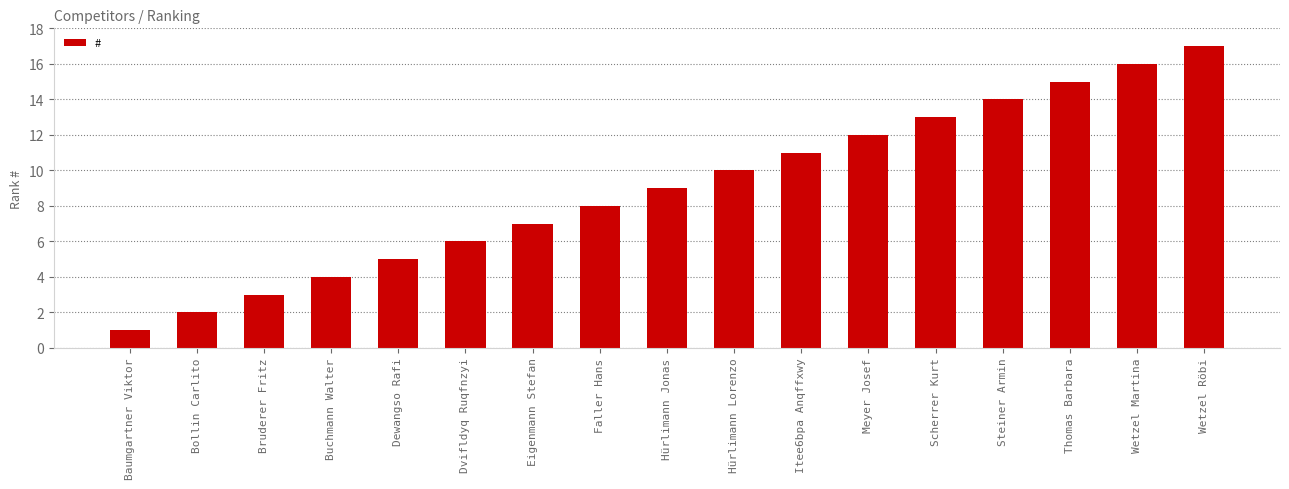

Which has a higher value, Bruderer Fritz or Wetzel Martina?

Wetzel Martina